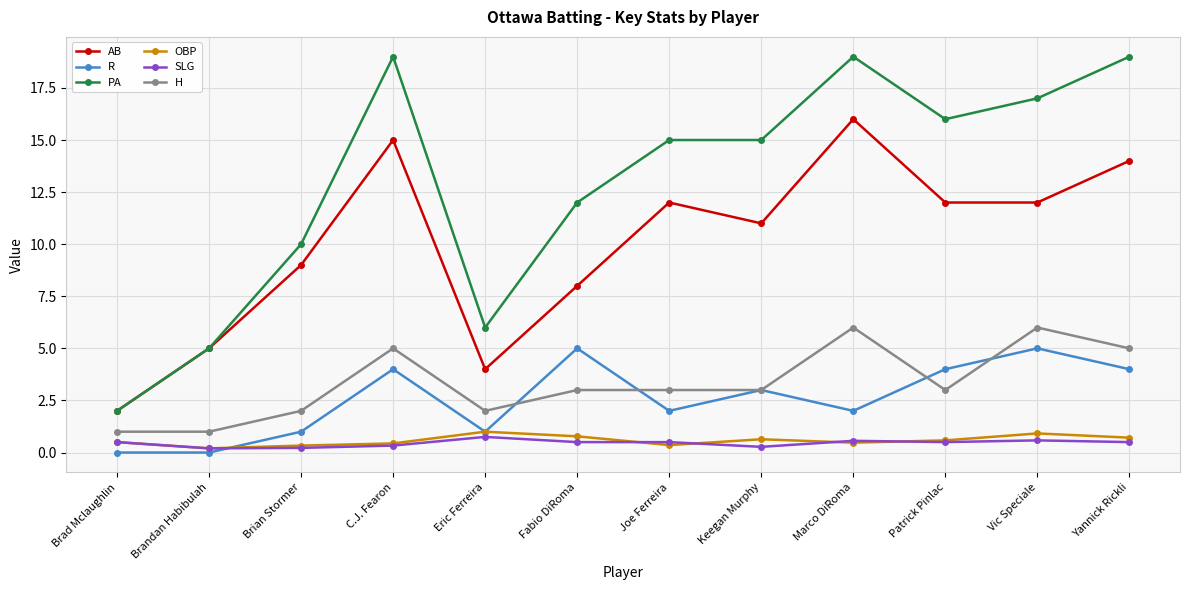

What is the label of the 10th point from the left?

Patrick Pinlac